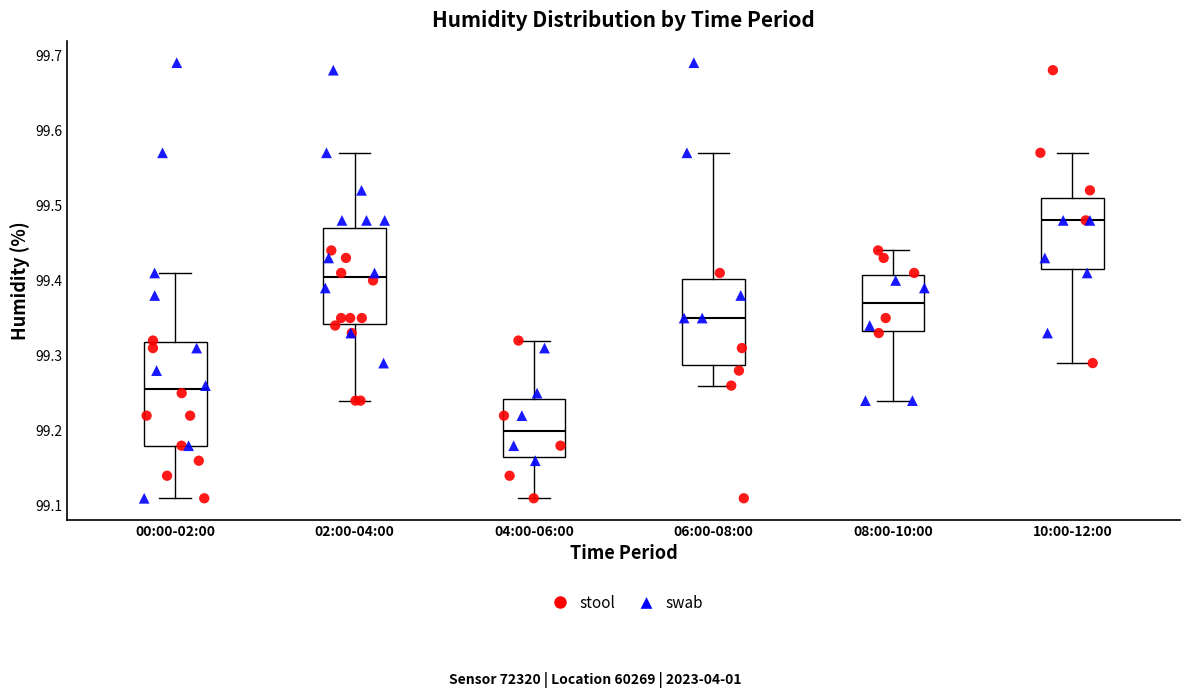

Reading left to right, read every box against the y-axis: the position of its median line, the range the box covers, and the ends of its whiskers. The values are not printed on the chart, so give them approximately, as read against the axis.

00:00-02:00: median 99.26, box 99.18 to 99.32, whiskers 99.11 to 99.41
02:00-04:00: median 99.41, box 99.34 to 99.47, whiskers 99.24 to 99.57
04:00-06:00: median 99.20, box 99.17 to 99.24, whiskers 99.11 to 99.32
06:00-08:00: median 99.35, box 99.29 to 99.40, whiskers 99.26 to 99.57
08:00-10:00: median 99.37, box 99.33 to 99.41, whiskers 99.24 to 99.44
10:00-12:00: median 99.48, box 99.42 to 99.51, whiskers 99.29 to 99.57